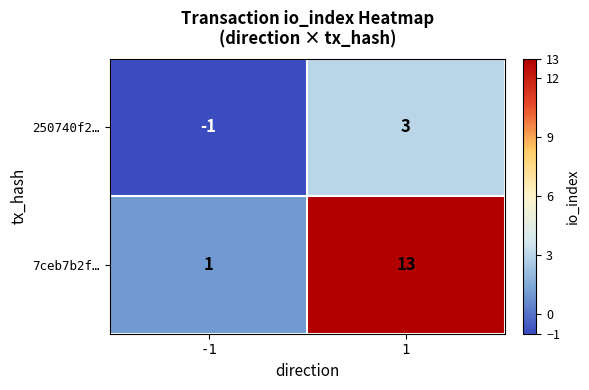

At -1, list the series in order from smallest to largest.

250740f2…, 7ceb7b2f…